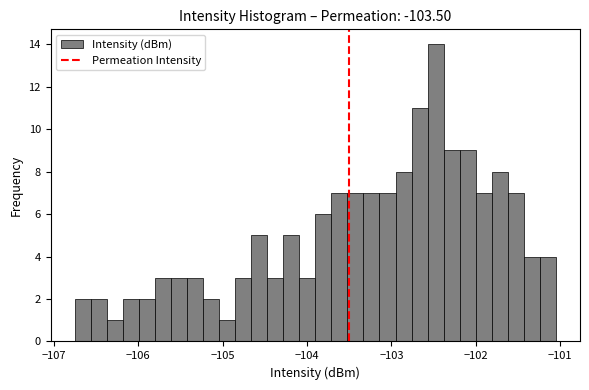

Read against the x-axis, roughly where is the centre of the tallest bar?

-102.5